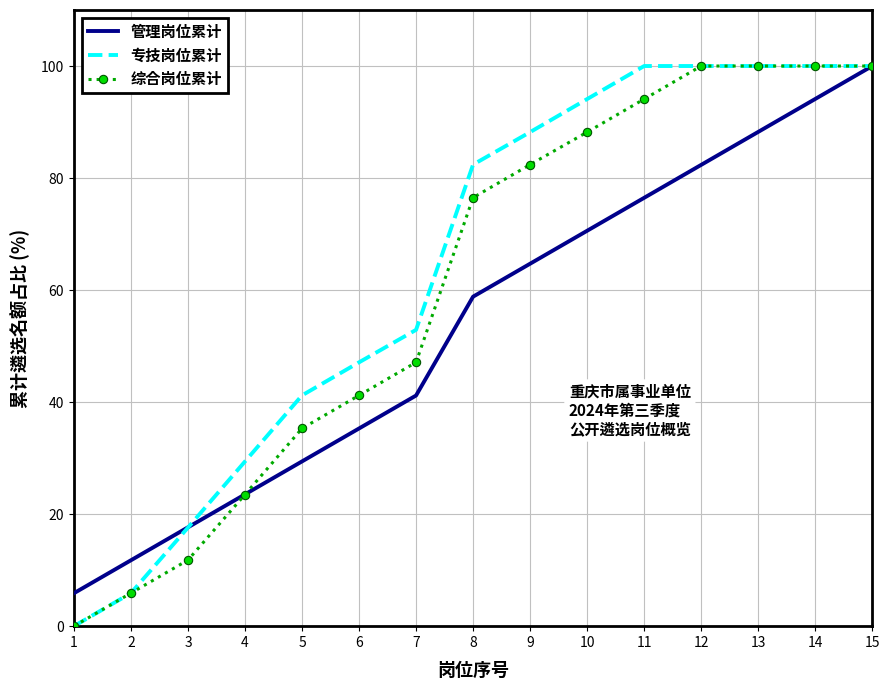

At which category is the sum across all series the highest?

15